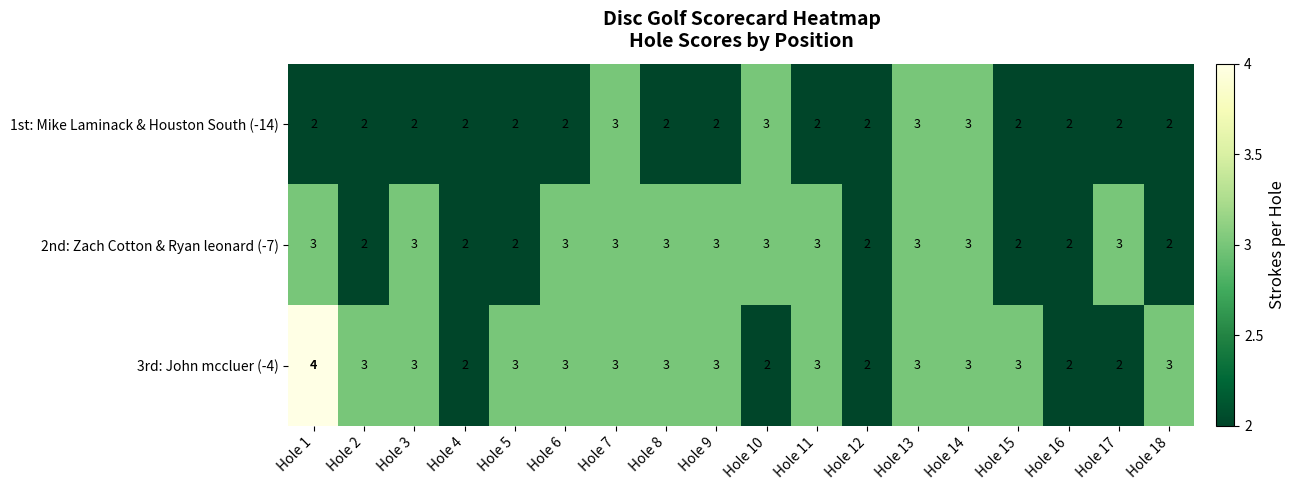

What is the spread (max minus min) of values at Hole 11?

1